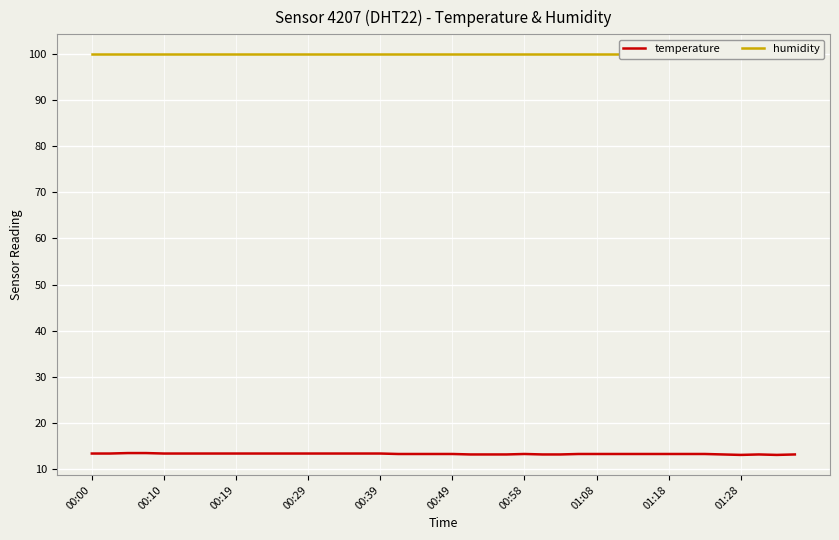

Is this an area chart (filled region under the line)?

No